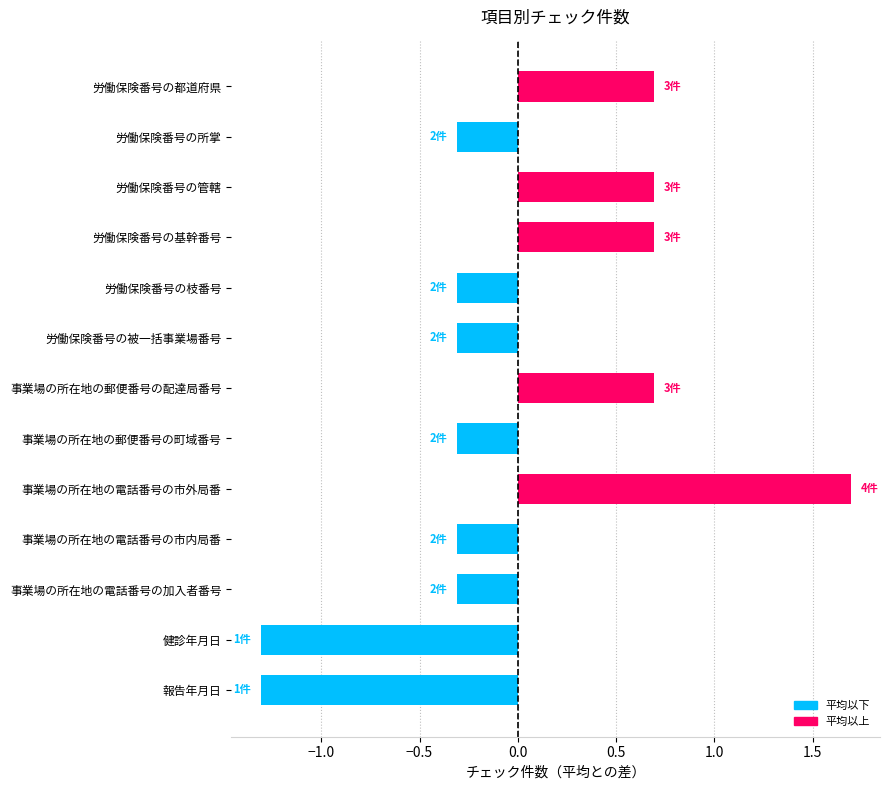

Read the value at 事業場の所在地の郵便番号の配達局番号.

0.7